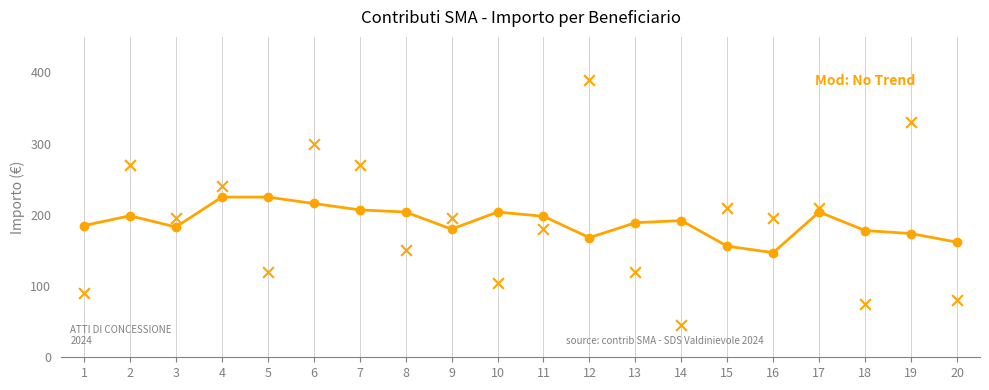

Which series reaches the maximum Y coordinate?

Importo